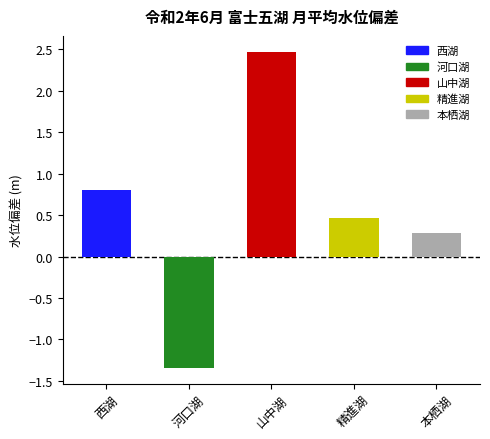

What is the difference between the values at 河口湖 and 本栖湖?

1.6